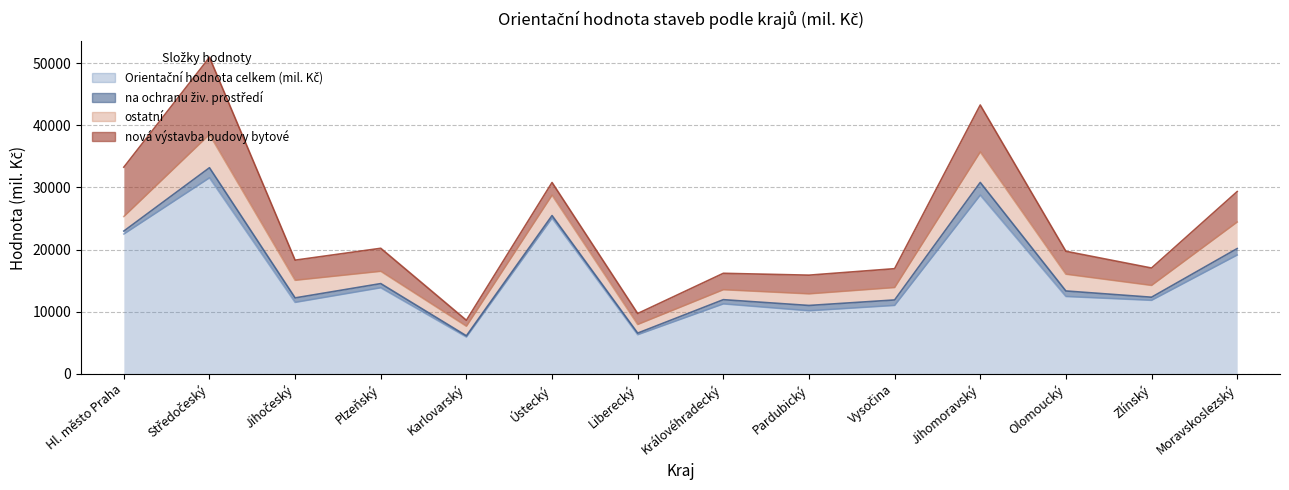

Count the number of categories in the chart.

14